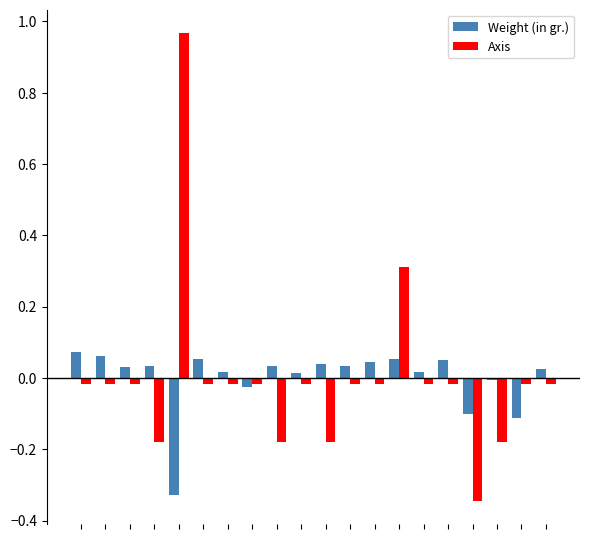

Rank the series by their maximum value, from lowest to highest.

Weight (in gr.), Axis